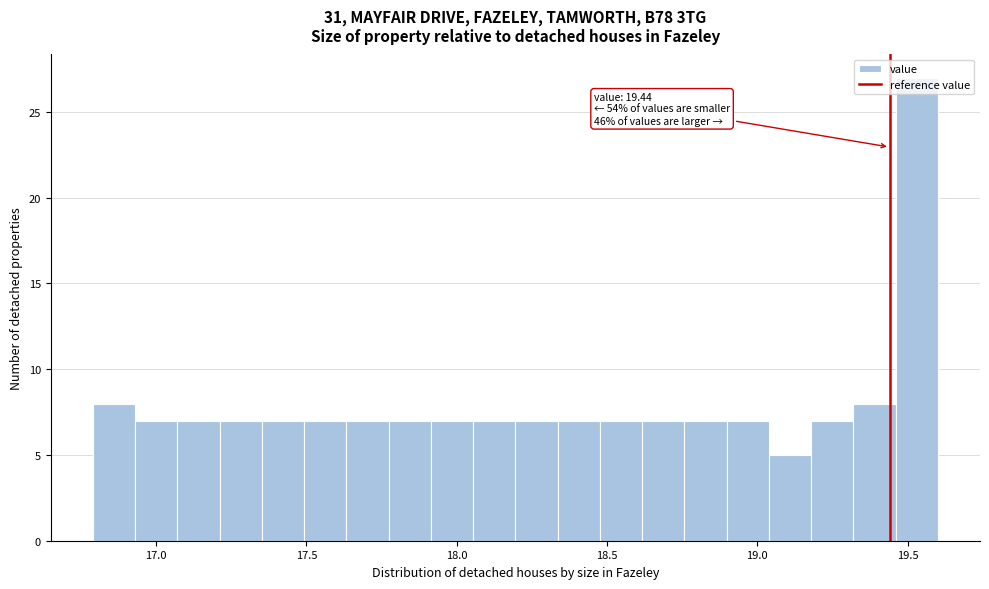

Read against the x-axis, roughly where is the centre of the tallest bar?

19.55